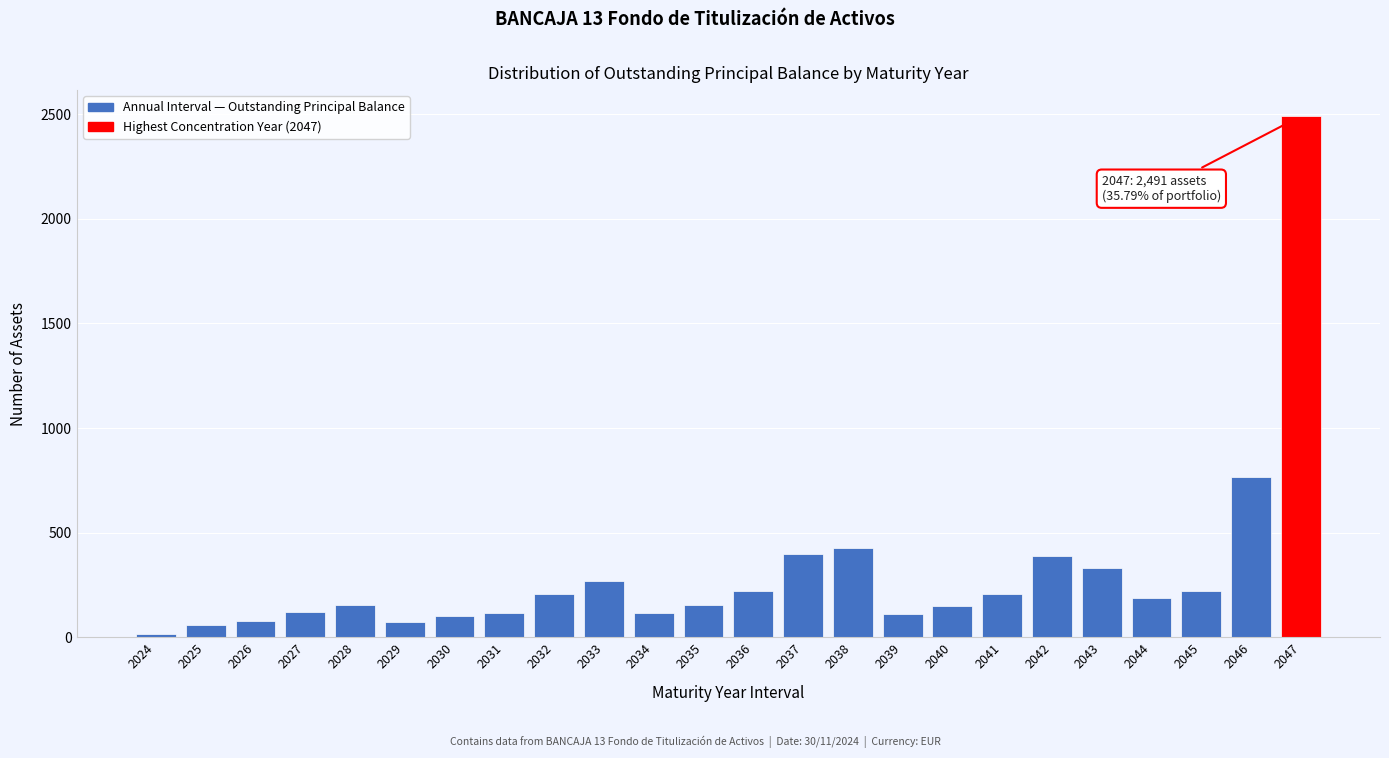

At which label is the value closest to 1252?

2046